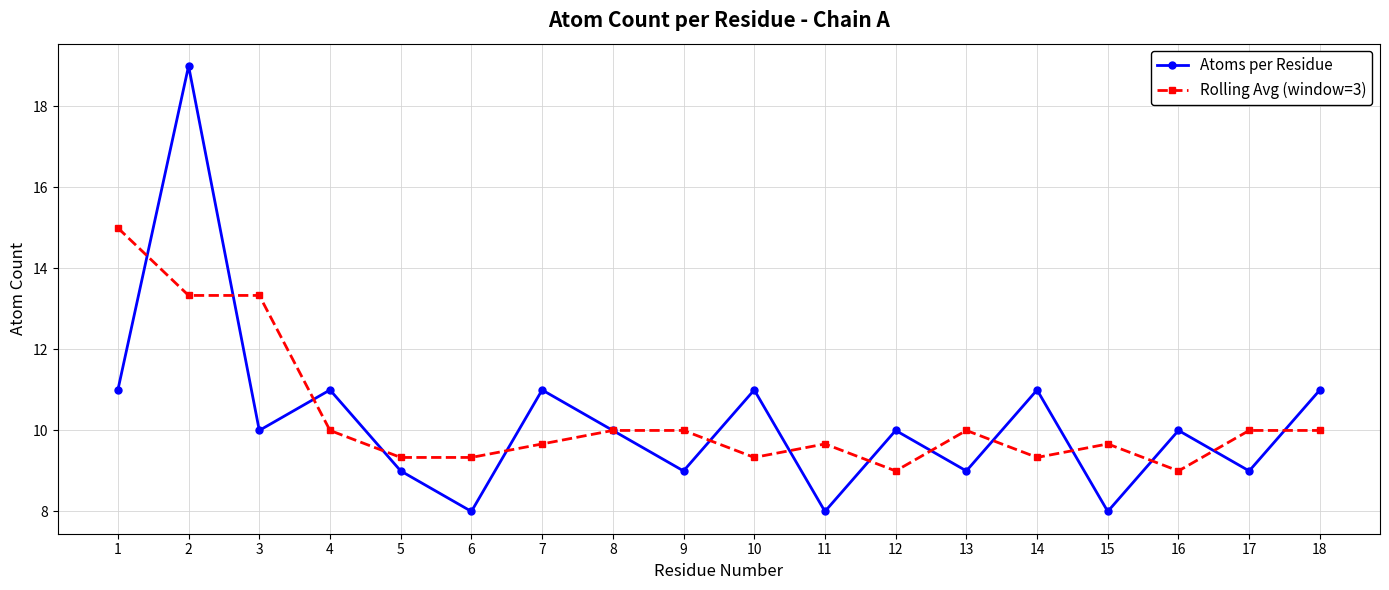

At 12, list the series in order from smallest to largest.

Rolling Avg (window=3), Atoms per Residue